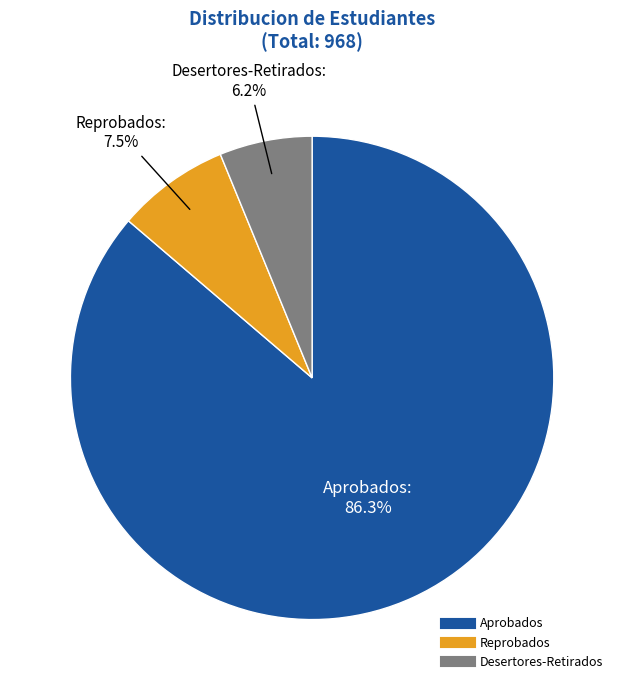

To the nearest percent, what portion does Desertores-Retirados represent?

6%